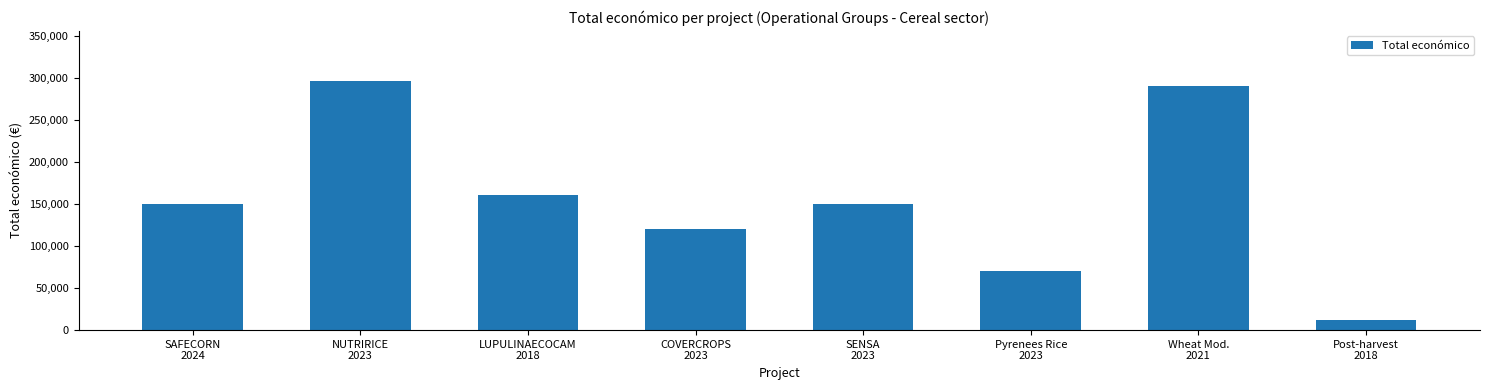

Which label corresponds to the smallest value in the chart?

Post-harvest
2018